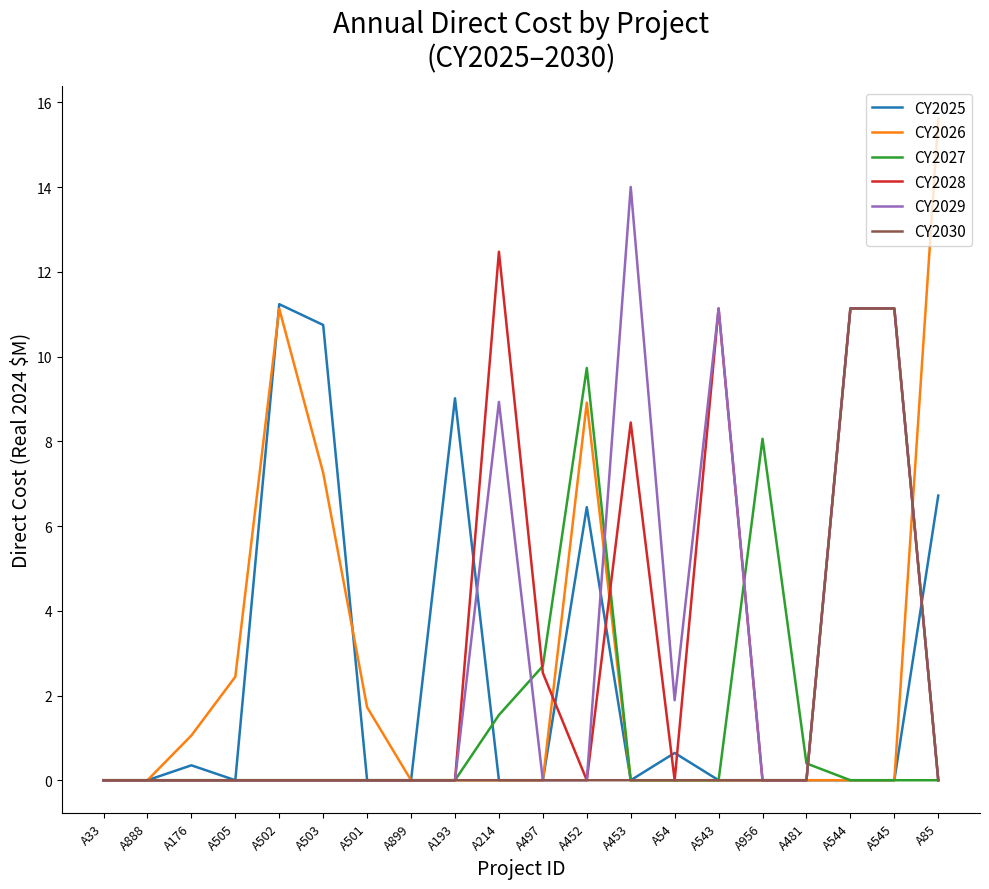

Where is the first local maximum for CY2025?

A176